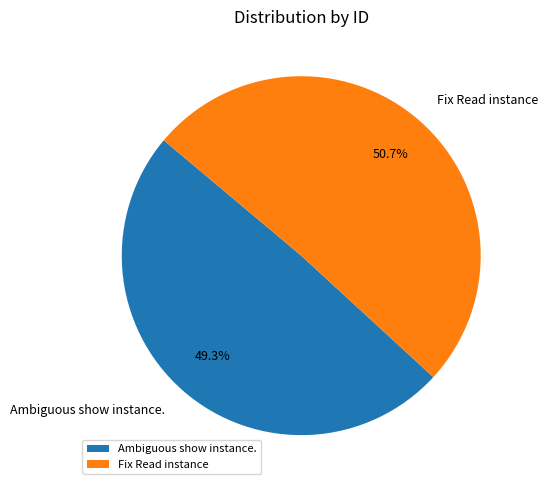

Which category has the smallest portion of the pie?

Ambiguous show instance.